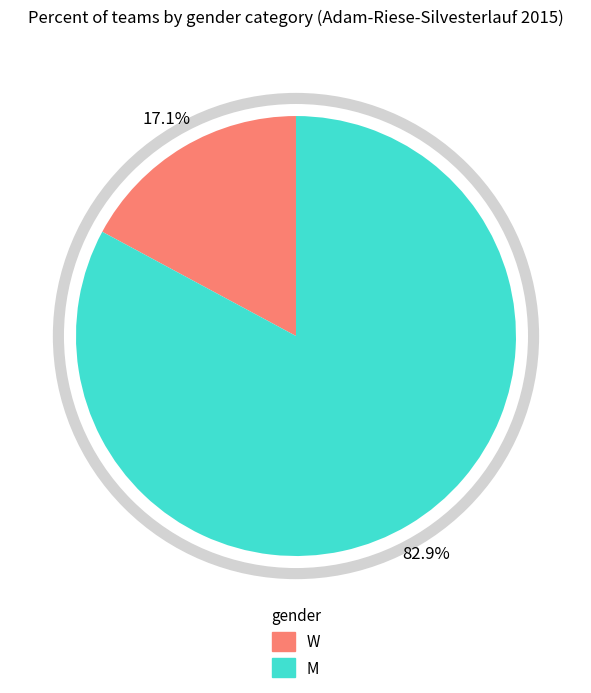

How many segments does this pie chart have?

2